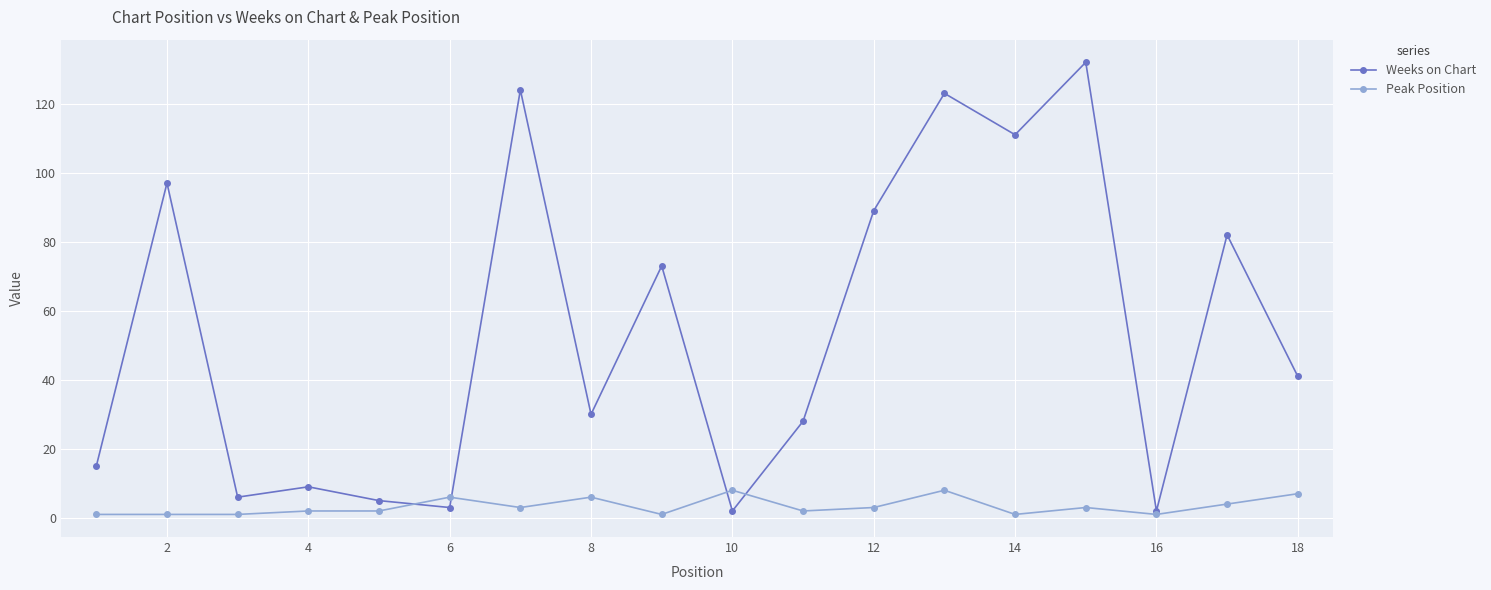

List the series in order of their peak value, lowest first.

Peak Position, Weeks on Chart